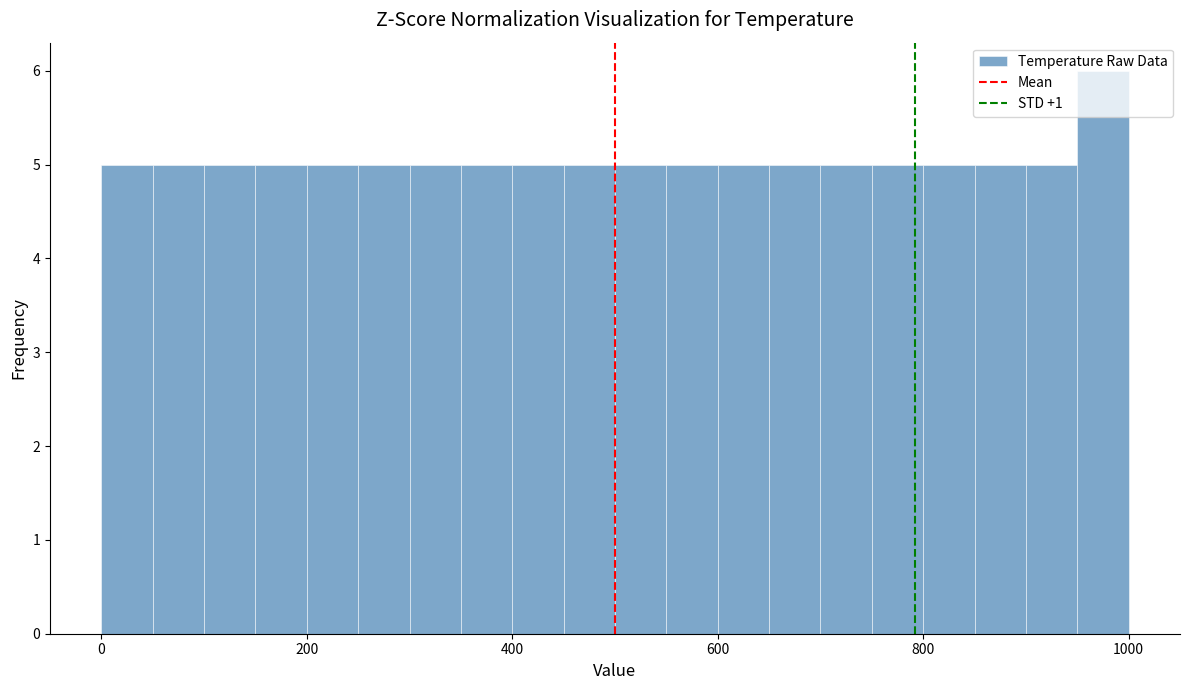

Around what value on the x-axis is the tallest bar? Give the approximate position of its centre, as read against the axis.

980